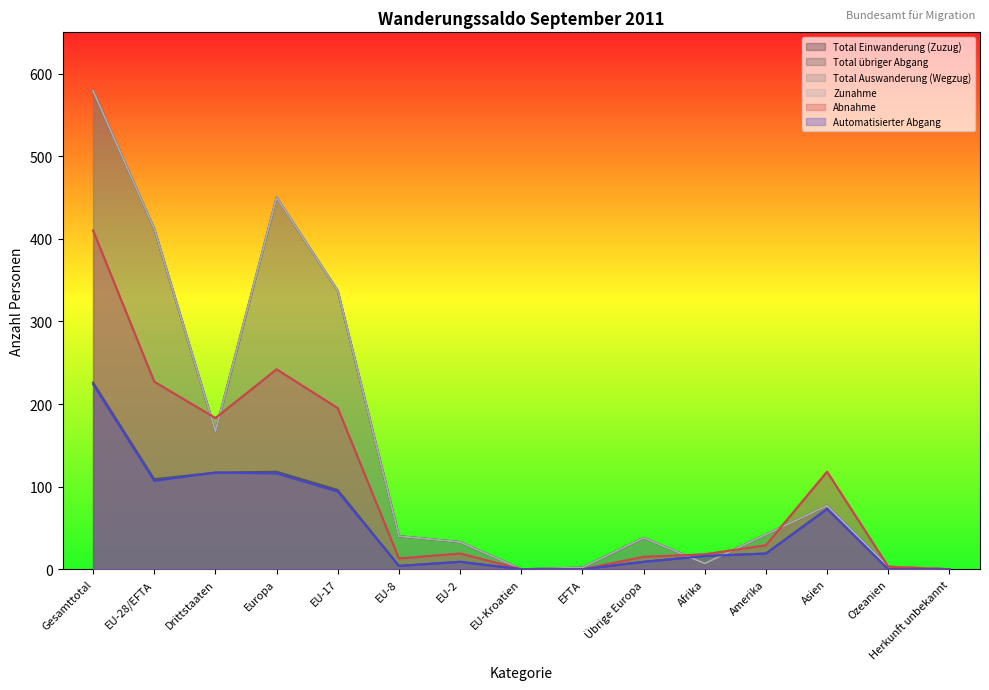

Between which two adjacent categories do Automatisierter Abgang and Zunahme first intersect?

Übrige Europa and Afrika